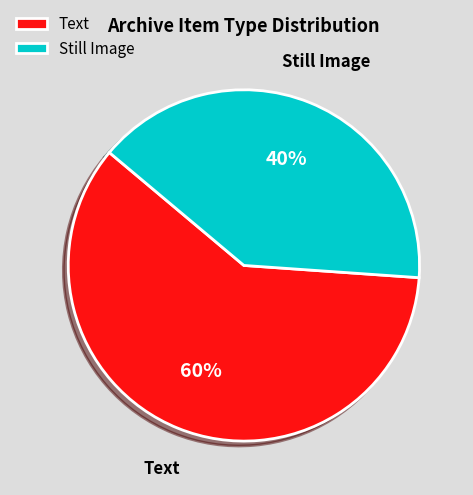

Rank the categories by value from highest to lowest.

Text, Still Image